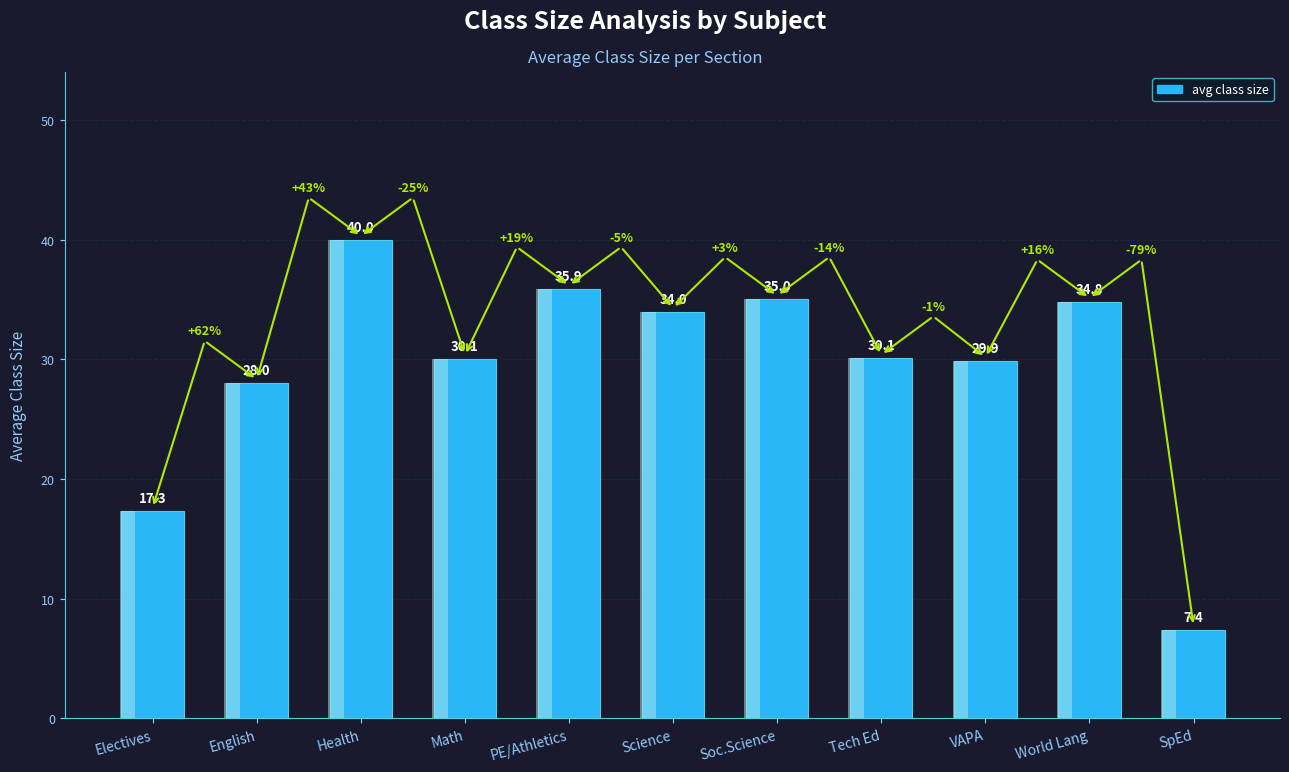

List the labels in order of value, smallest first.

SpEd, Electives, English, VAPA, Math, Tech Ed, Science, World Lang, Soc.Science, PE/Athletics, Health